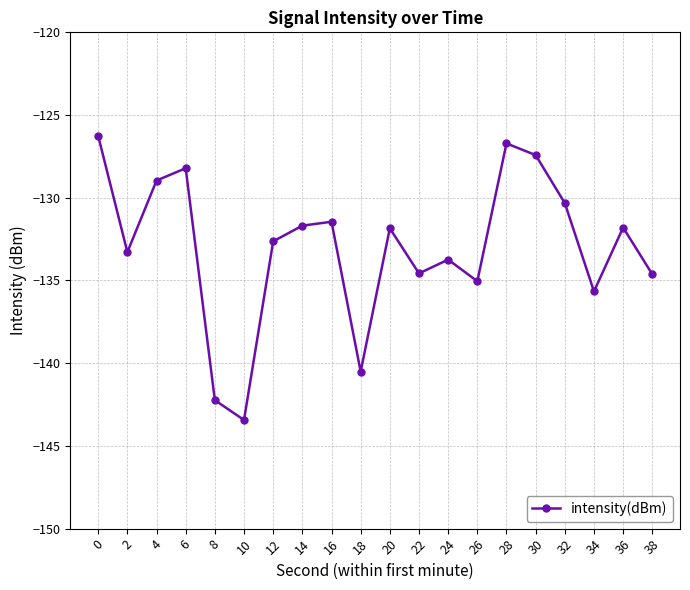

What is the sum of the values at 12 and 8?

-274.9